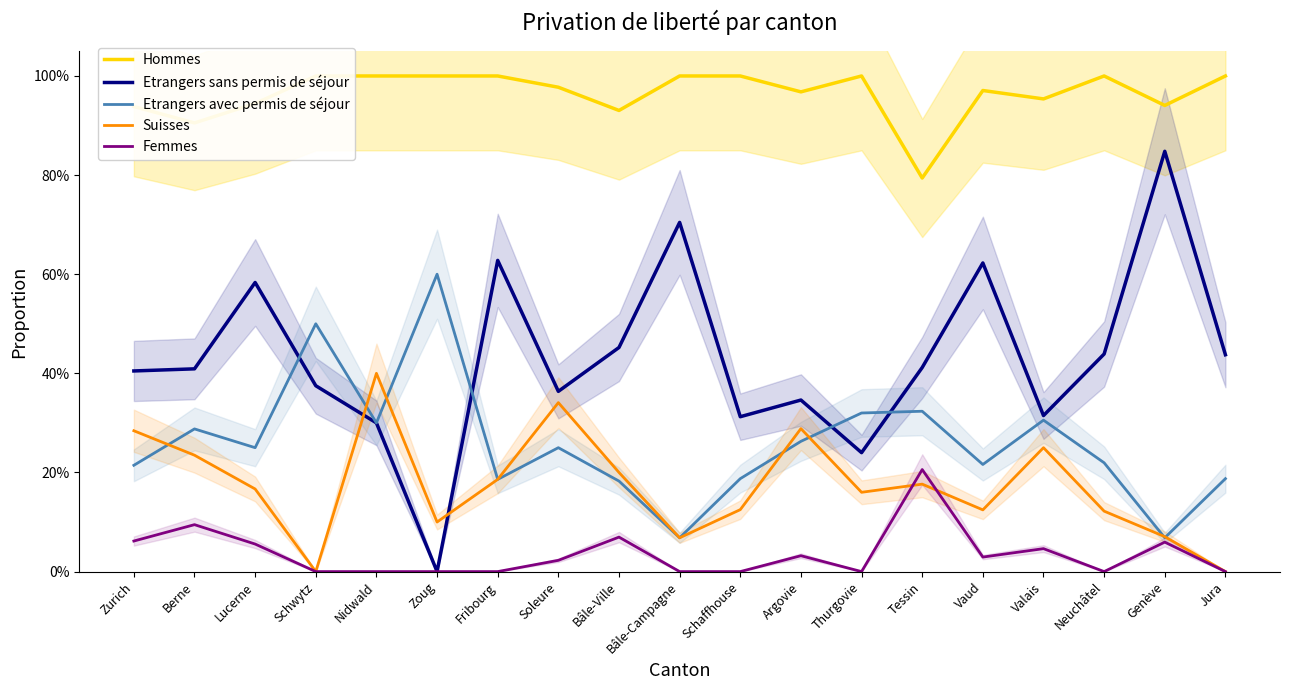

What are all the series names shown in the legend?

Hommes, Etrangers sans permis de séjour, Etrangers avec permis de séjour, Suisses, Femmes